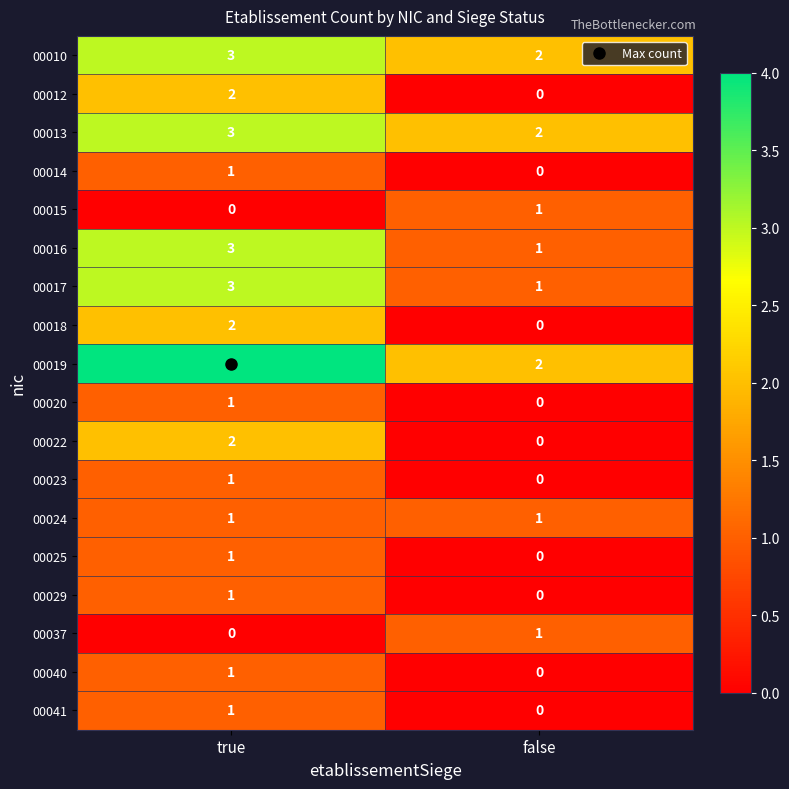

What is the spread (max minus min) of values at true?

4